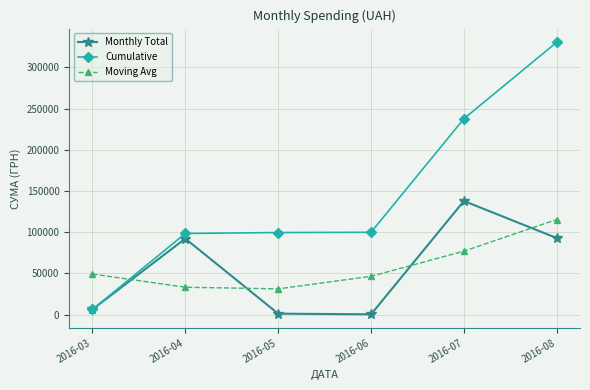

The value of Moving Avg at 2016-08 is 196152.9. True or false?

False